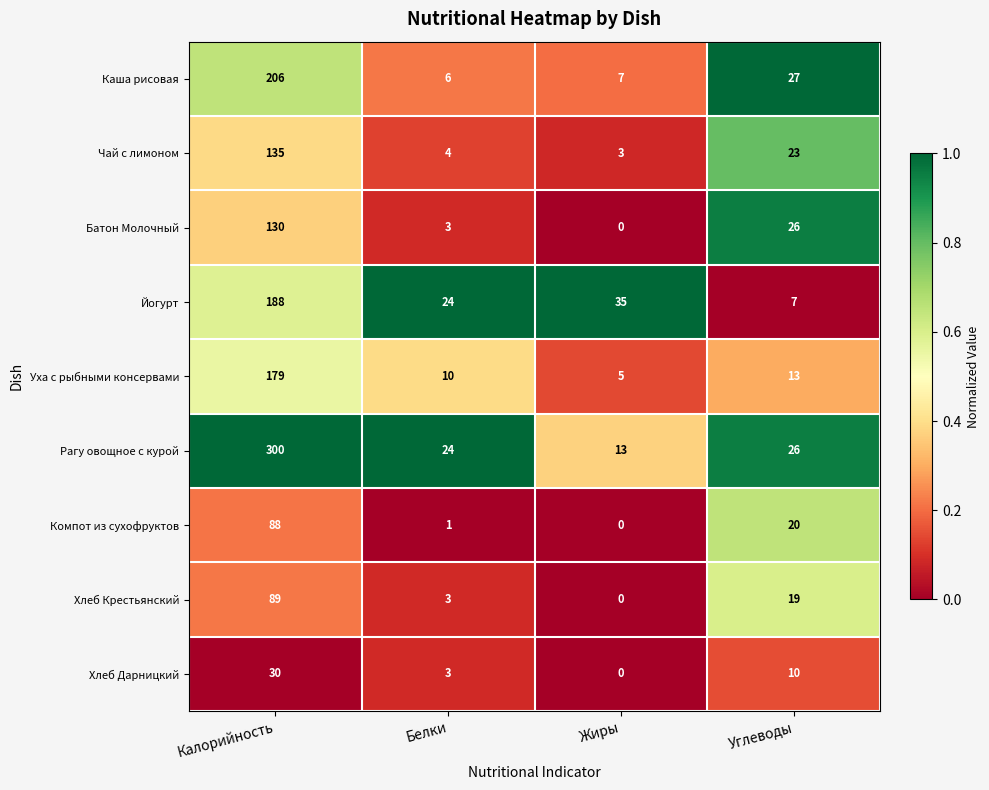

Where does the Компот из сухофруктов series first go above 20?

Калорийность